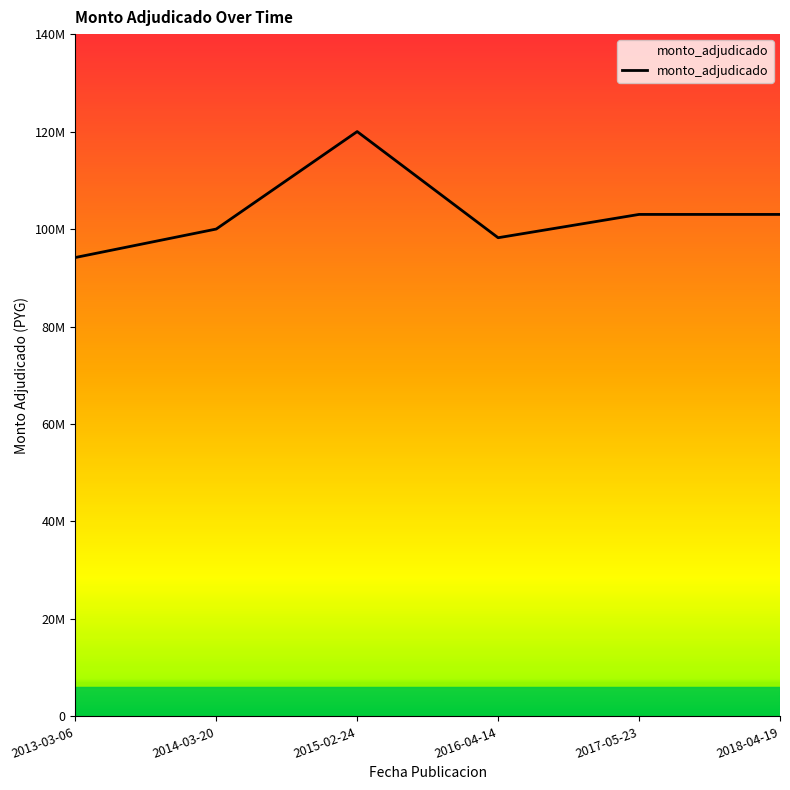

Which category has the highest value across all series?

2015-02-24